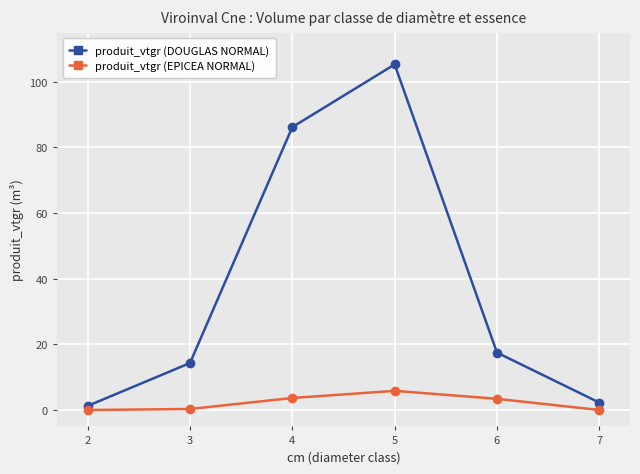

What are all the series names shown in the legend?

produit_vtgr (DOUGLAS NORMAL), produit_vtgr (EPICEA NORMAL)